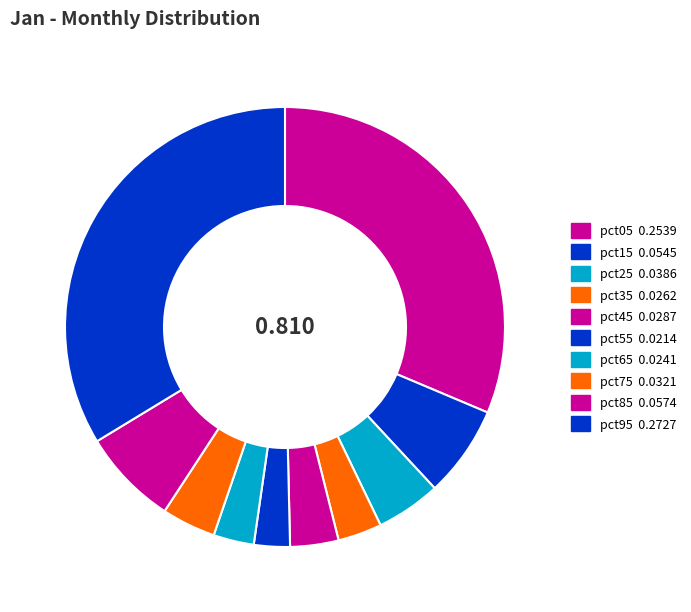

Is there any slice that represents more than half of the pie?

No